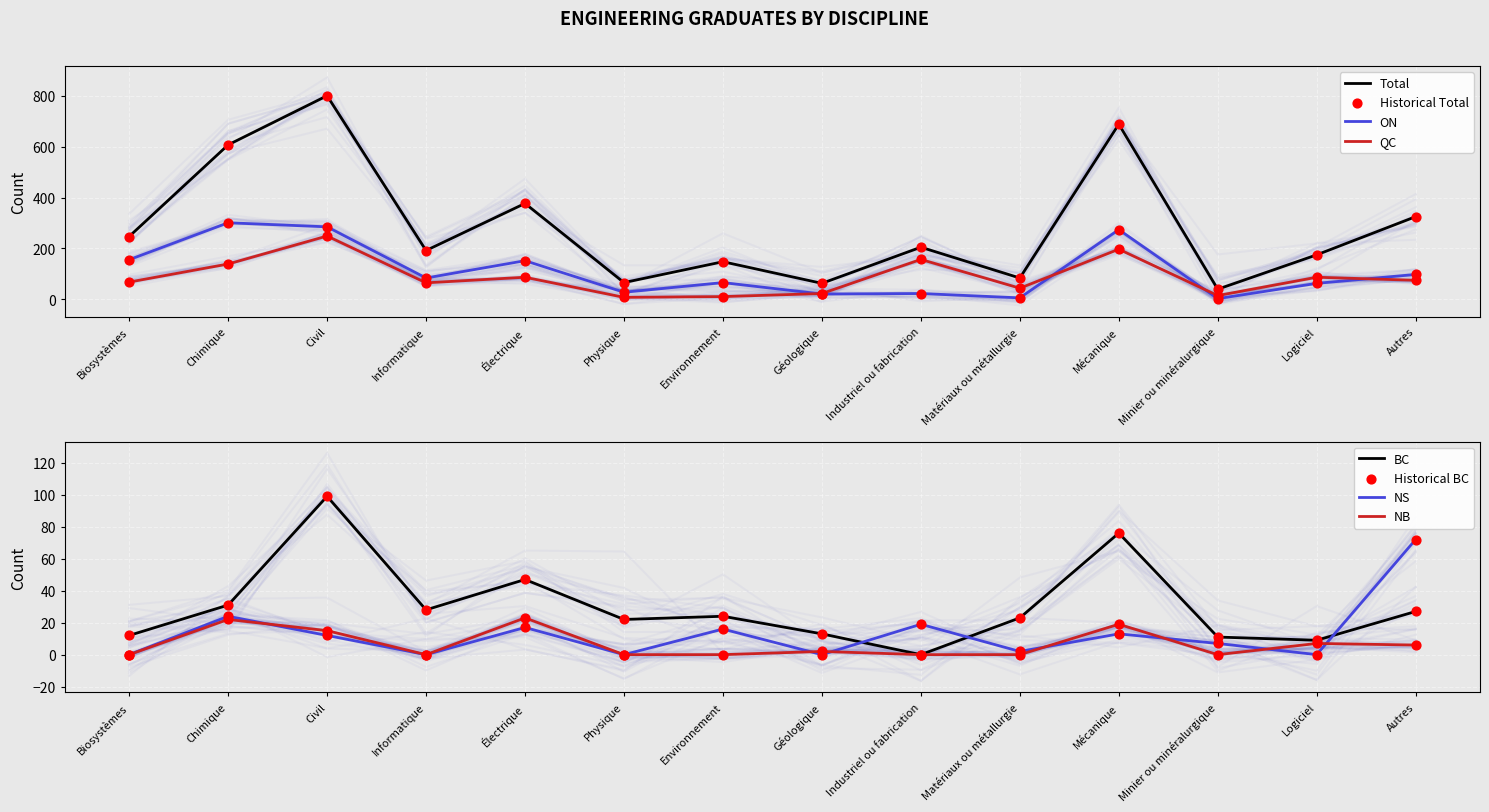

What are all the series names shown in the legend?

BC, ON, Total, QC, NS, NB